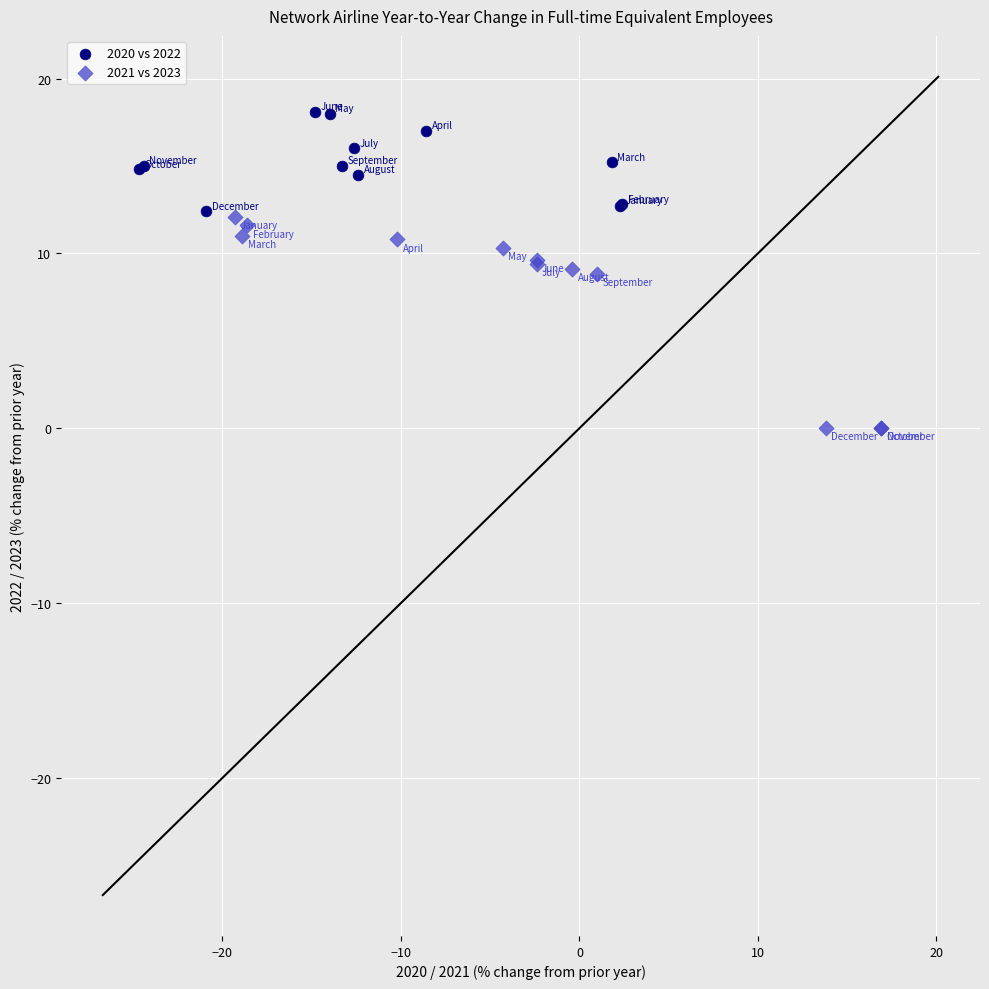

Which series contains the lowest Y value?

2021 vs 2023